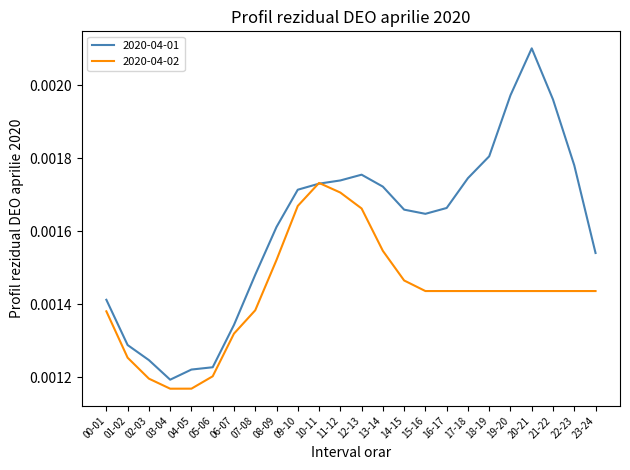

At 13-14, list the series in order from largest to smallest.

2020-04-01, 2020-04-02